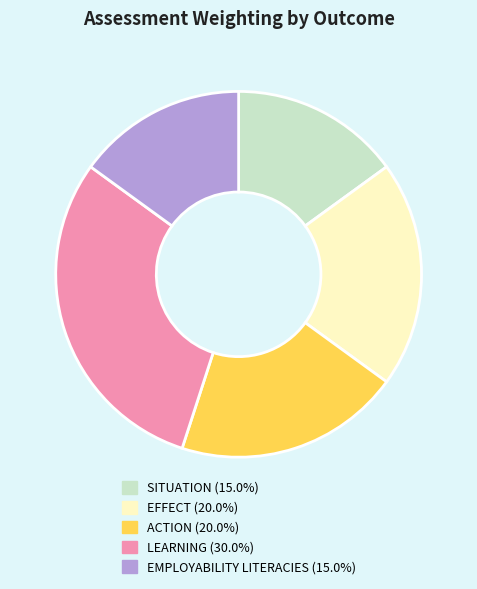

Between EFFECT and SITUATION, which is larger?

EFFECT